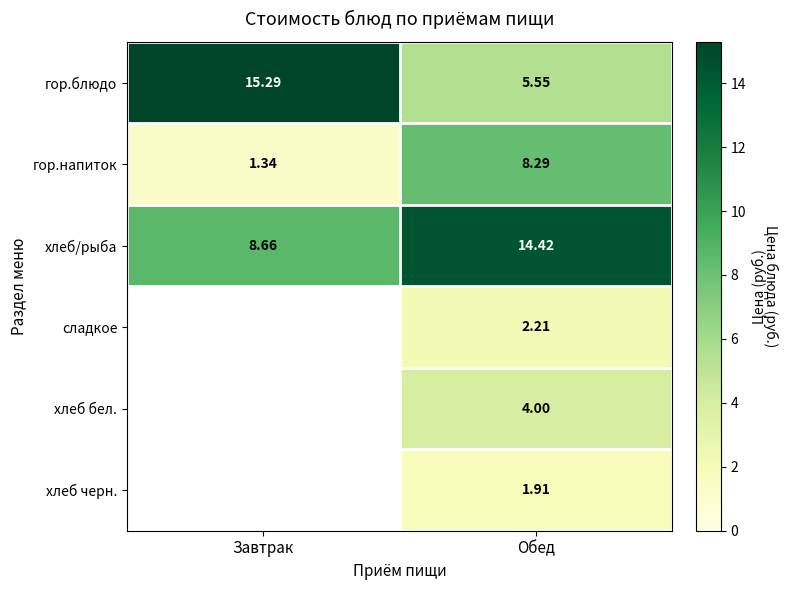

Is the value of гор.напиток at Обед greater than the value of гор.блюдо at Завтрак?

No